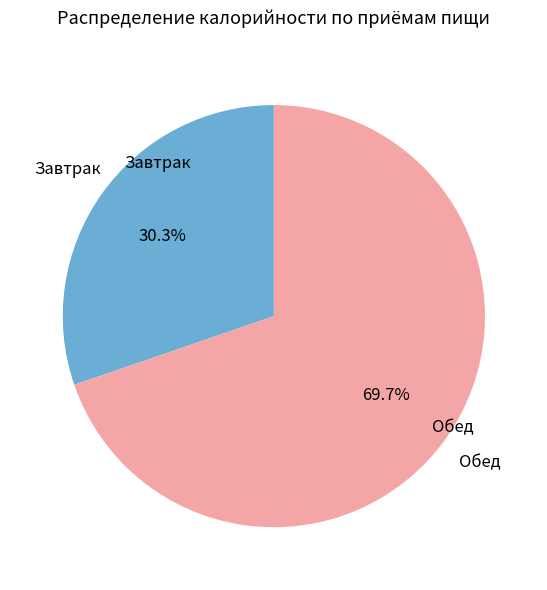

How much of the chart is everything except Завтрак?

69.7%